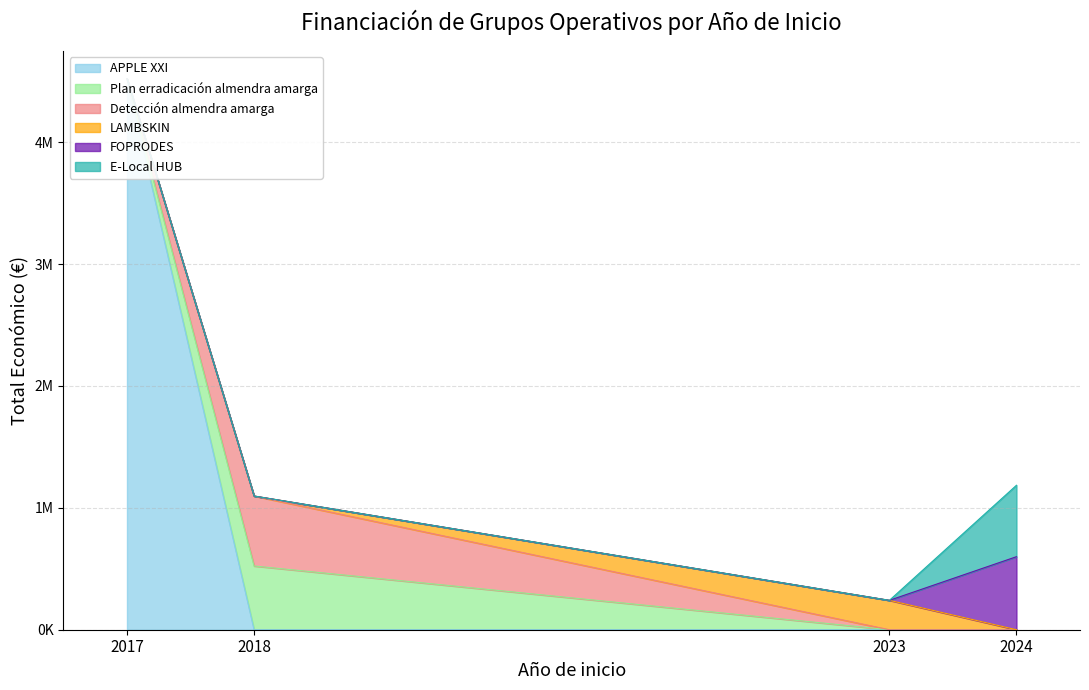

Reading left to right, transcribe all the data shown in this chart.

2017=4520649	2018=523022	2018=574000	2023=241068	2024=599211	2024=586120